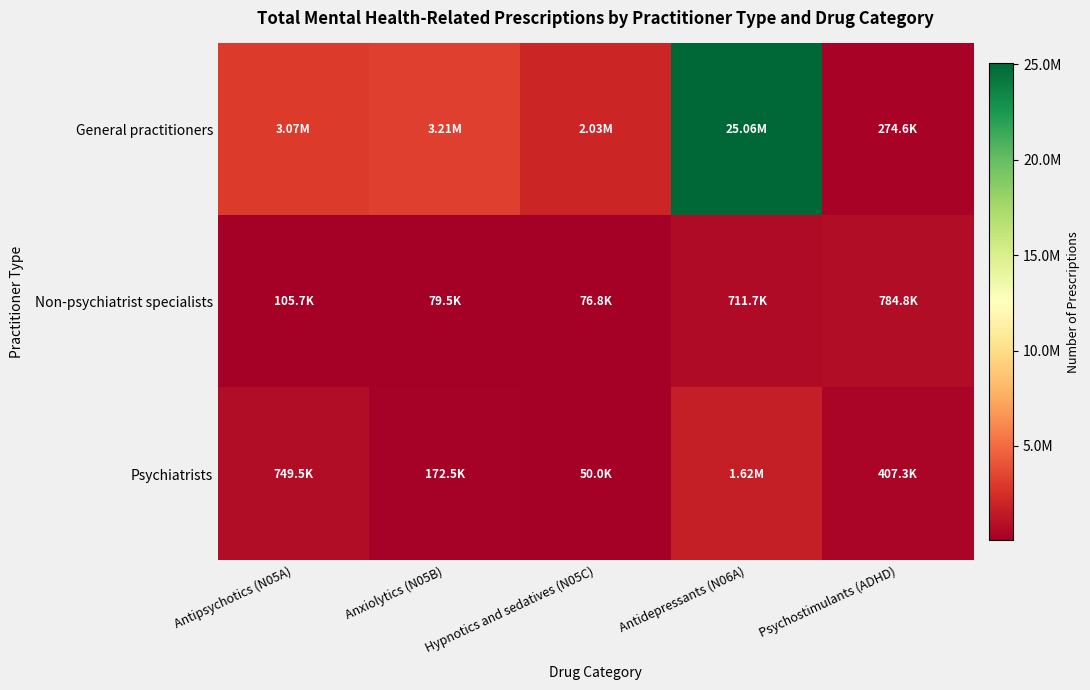

Which series has the largest total across all categories?

General practitioners